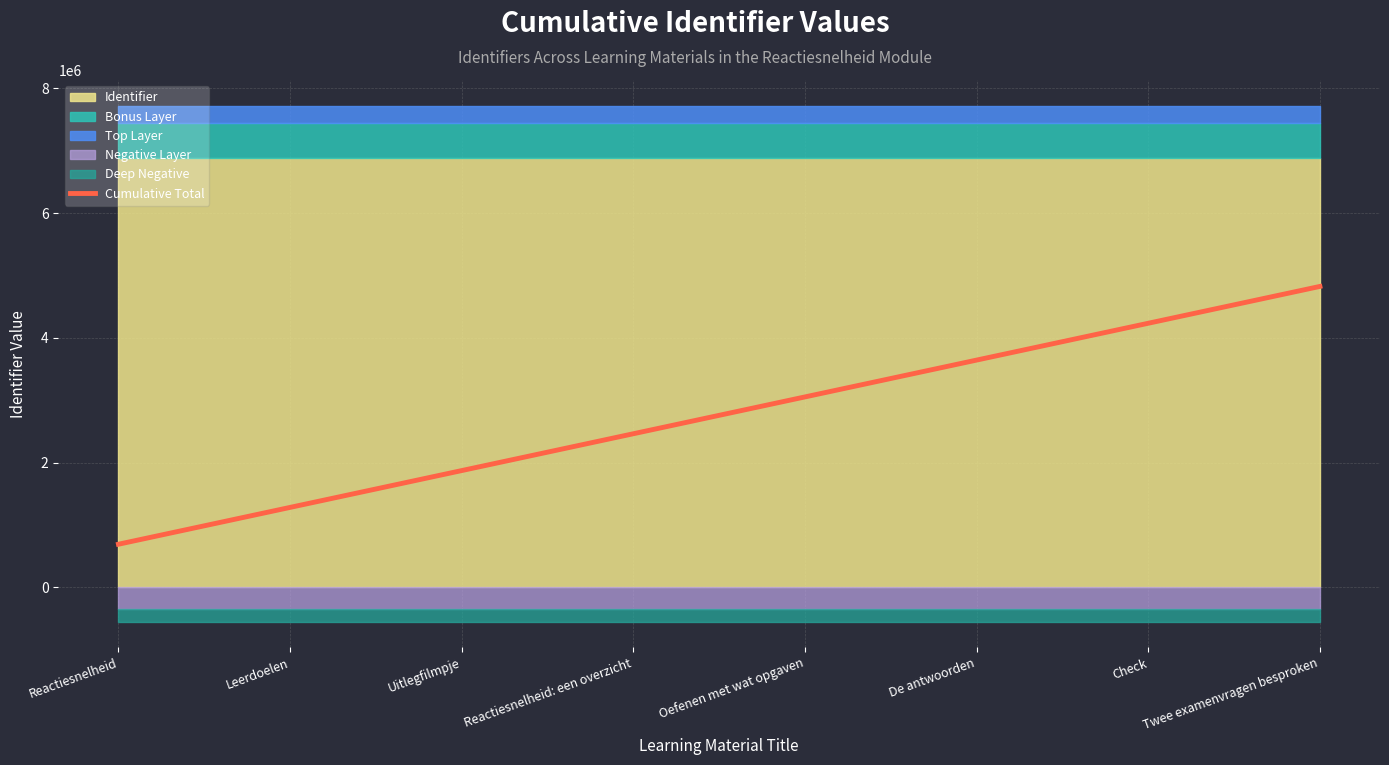

What is the difference between the maximum and minimum values?

4135596.0